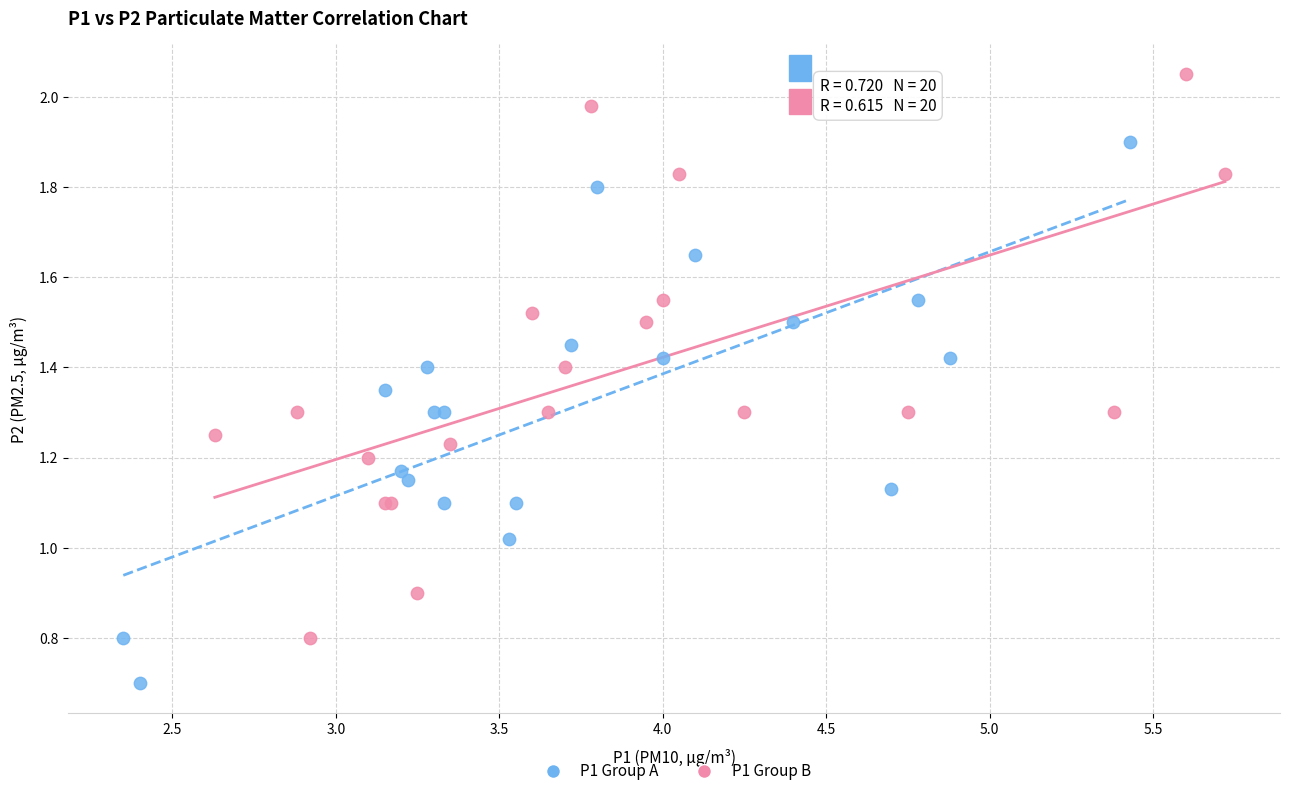

Which series contains the lowest Y value?

P1 Group A